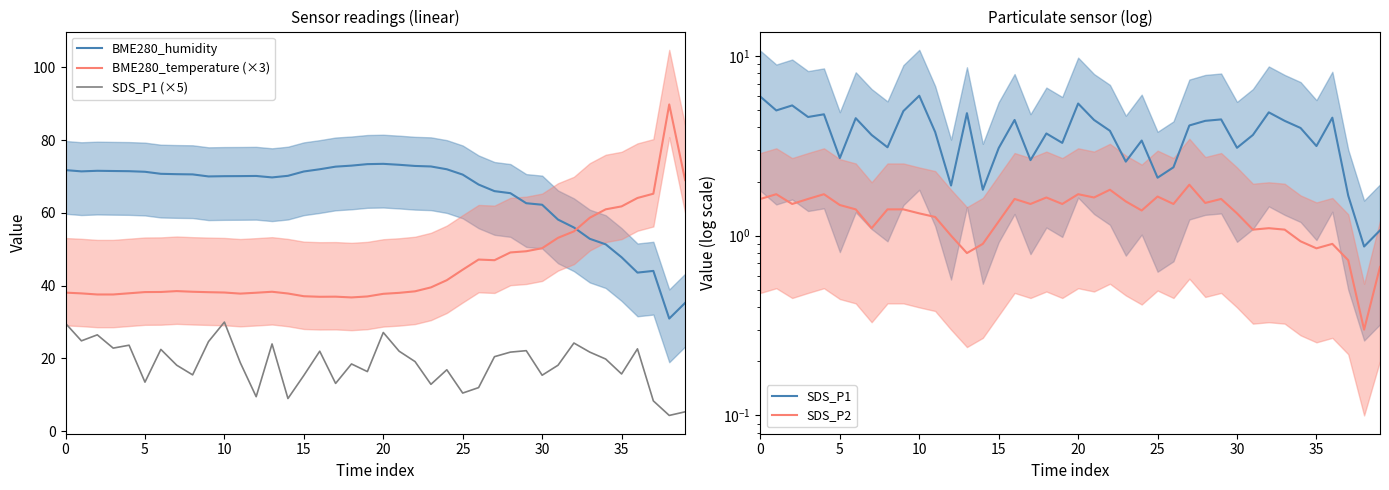

What is the difference between the SDS_P1 values at 11 and 30?

0.7